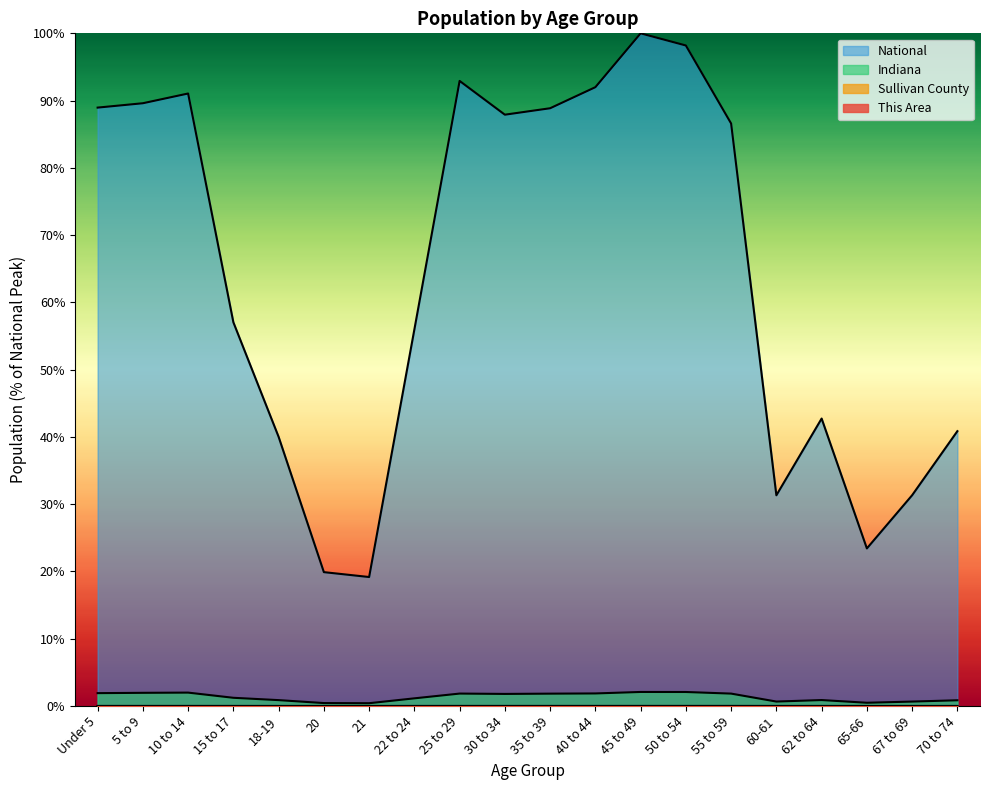

What position from the right is 30 to 34?

11